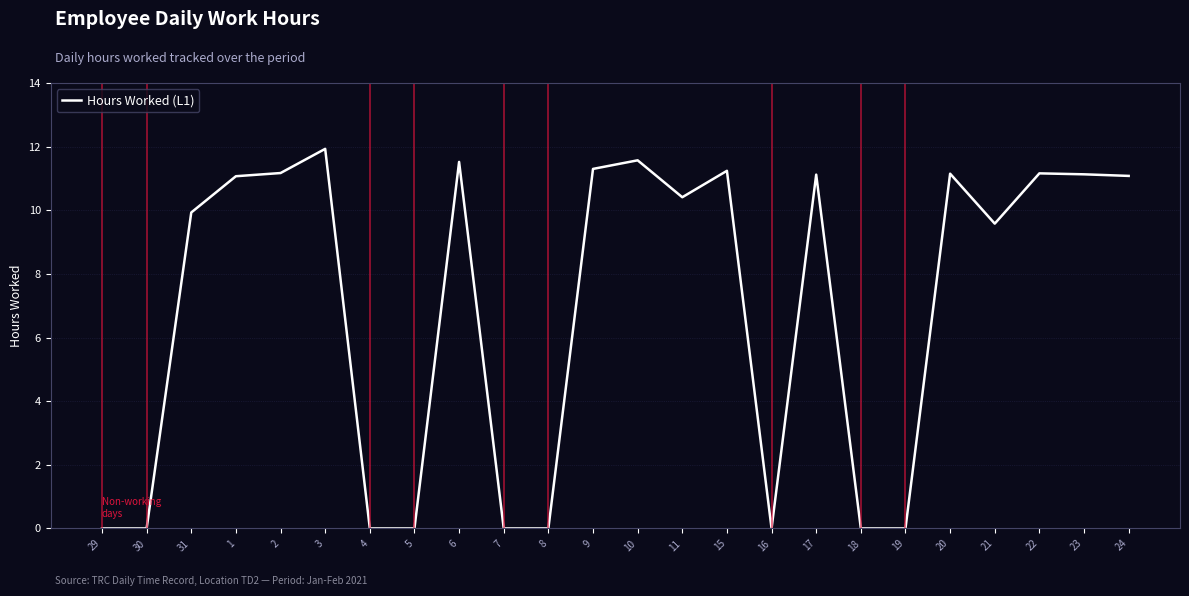

What is the difference between the maximum and minimum values?

11.9